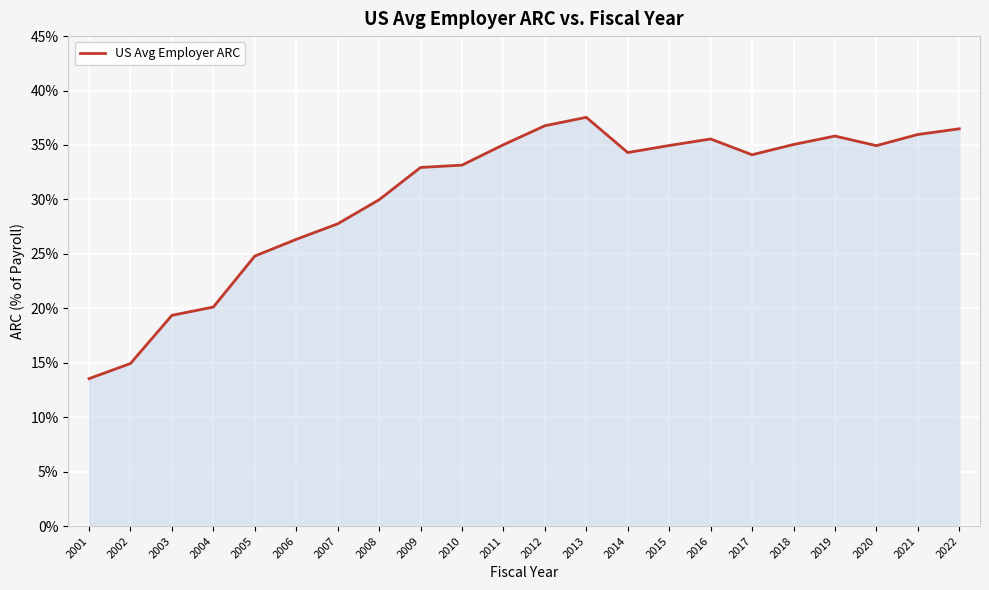

What is the ratio of the value at 2006 to the value at 2004?

1.3